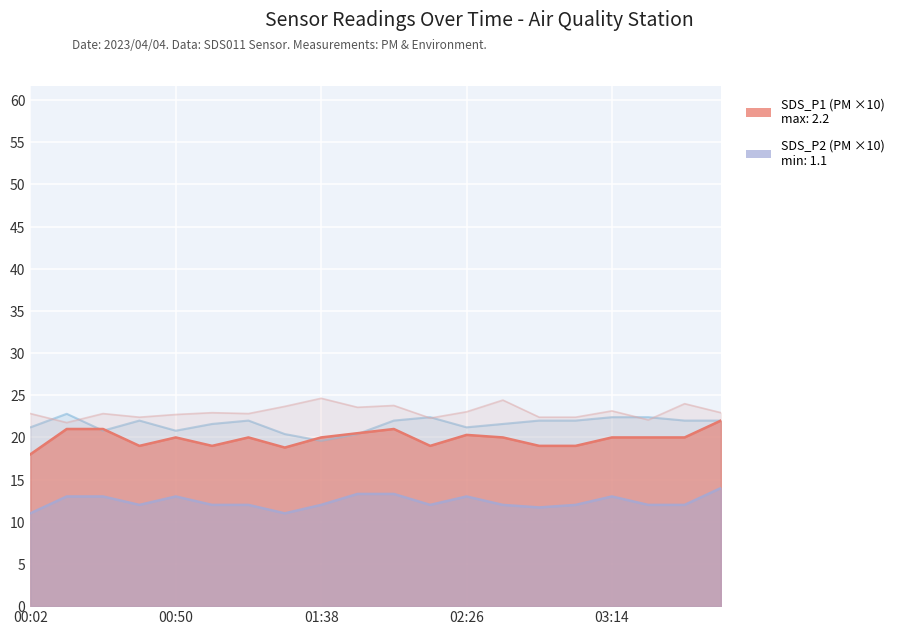

True or false: Humidity has more than 0 interior local peaks.

True